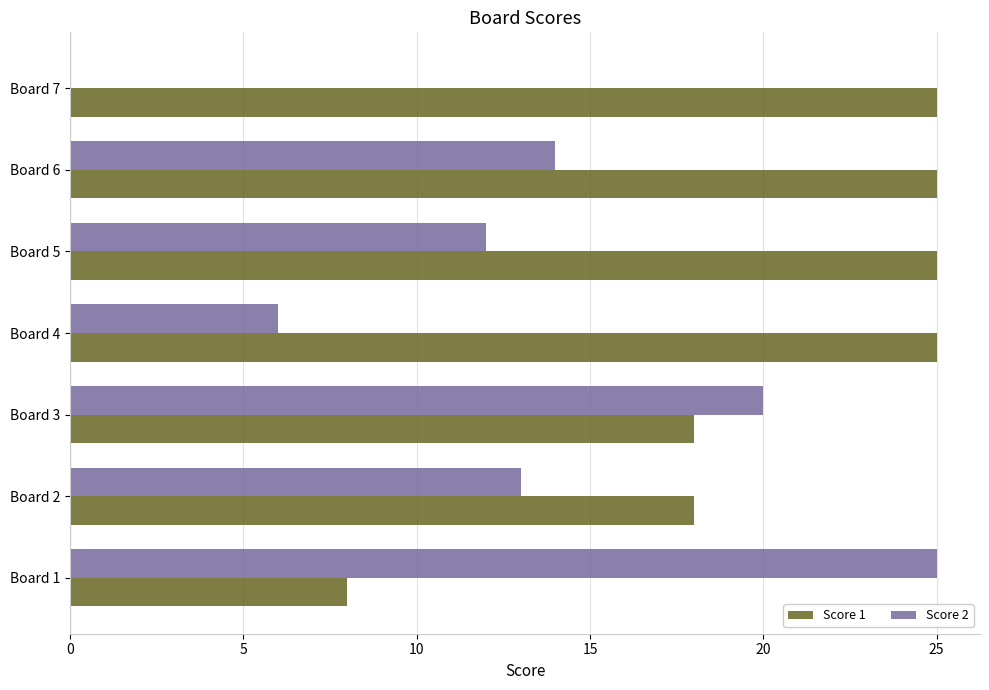

What are all the series names shown in the legend?

Score 1, Score 2